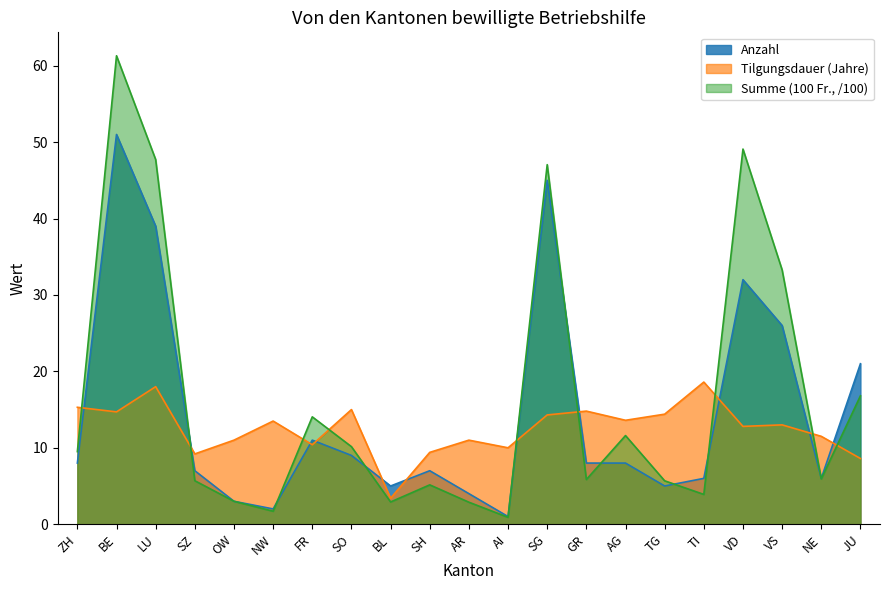

At which label is Anzahl closest to 26?

VS